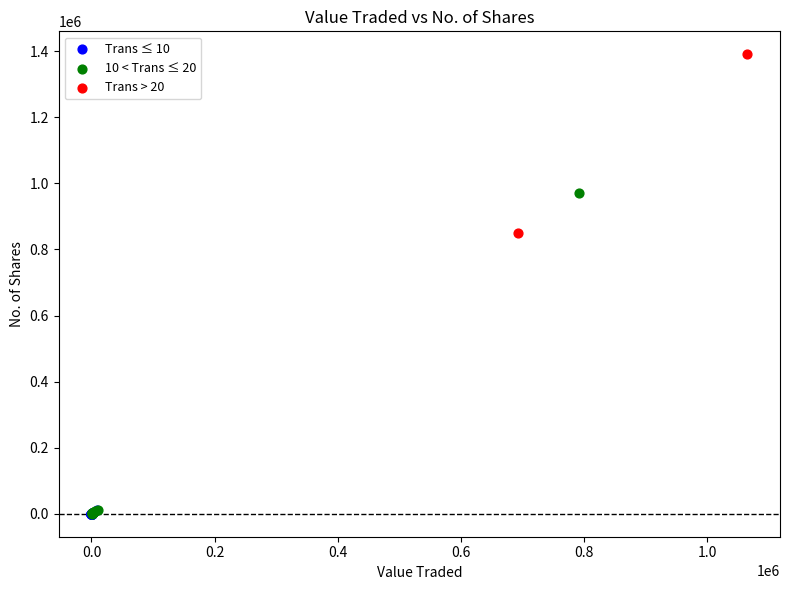

Which series contains the highest Y value?

Trans > 20